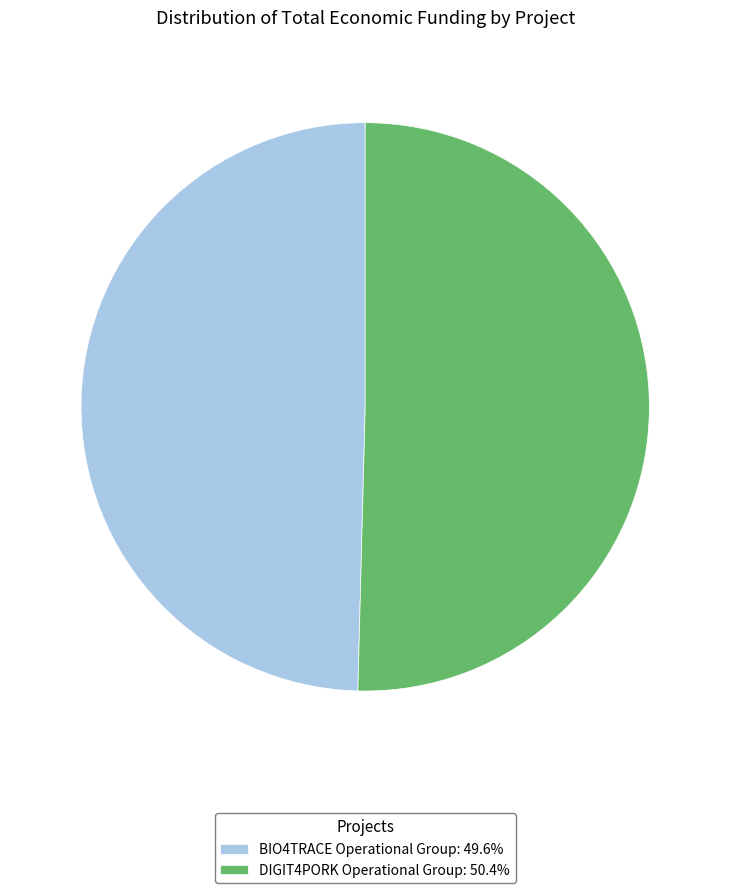

Rank the categories by value from highest to lowest.

DIGIT4PORK Operational Group, BIO4TRACE Operational Group